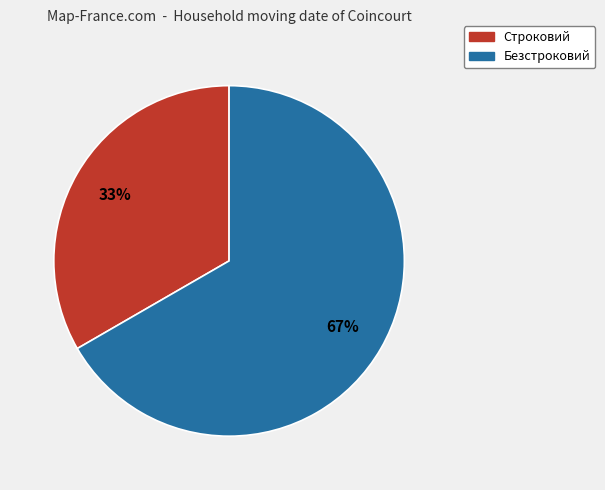

Count the number of slices in the pie.

2